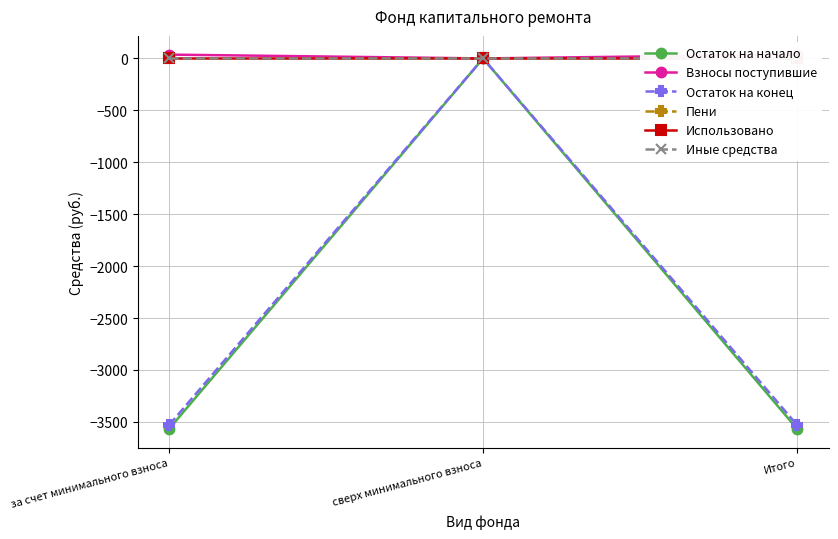

The value of Остаток на конец at Итого is -3531.0. True or false?

True